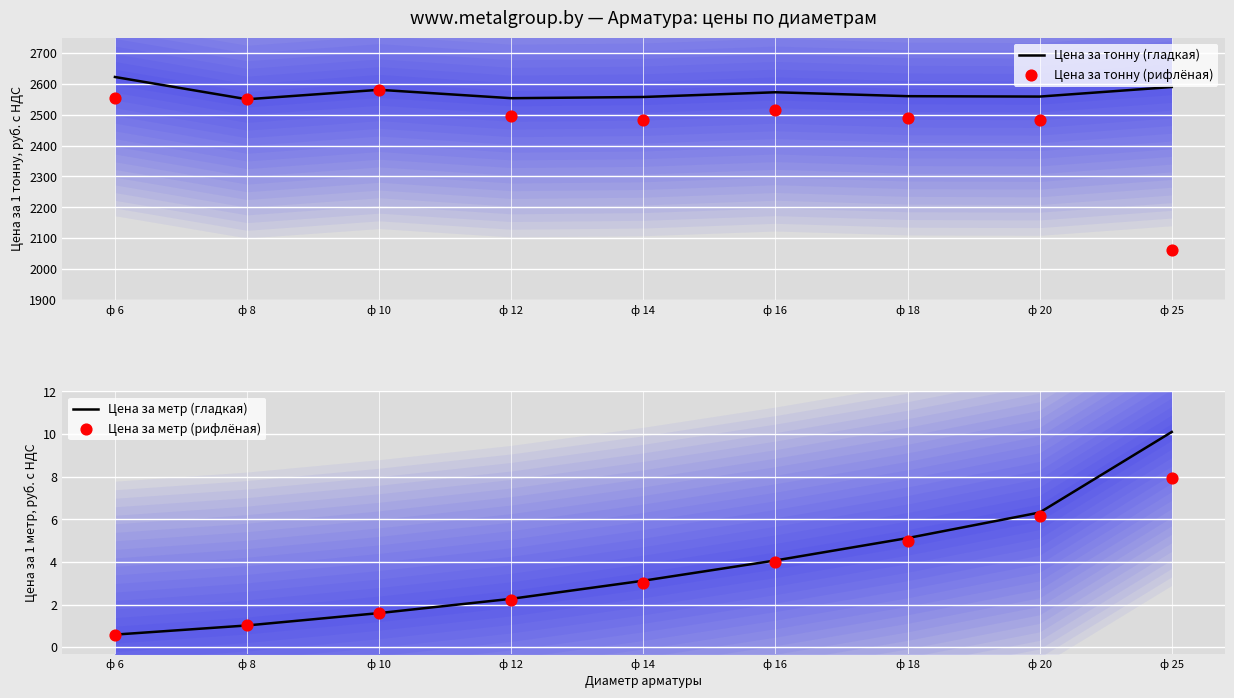

At how many categories does at least one series exceed 723?

9